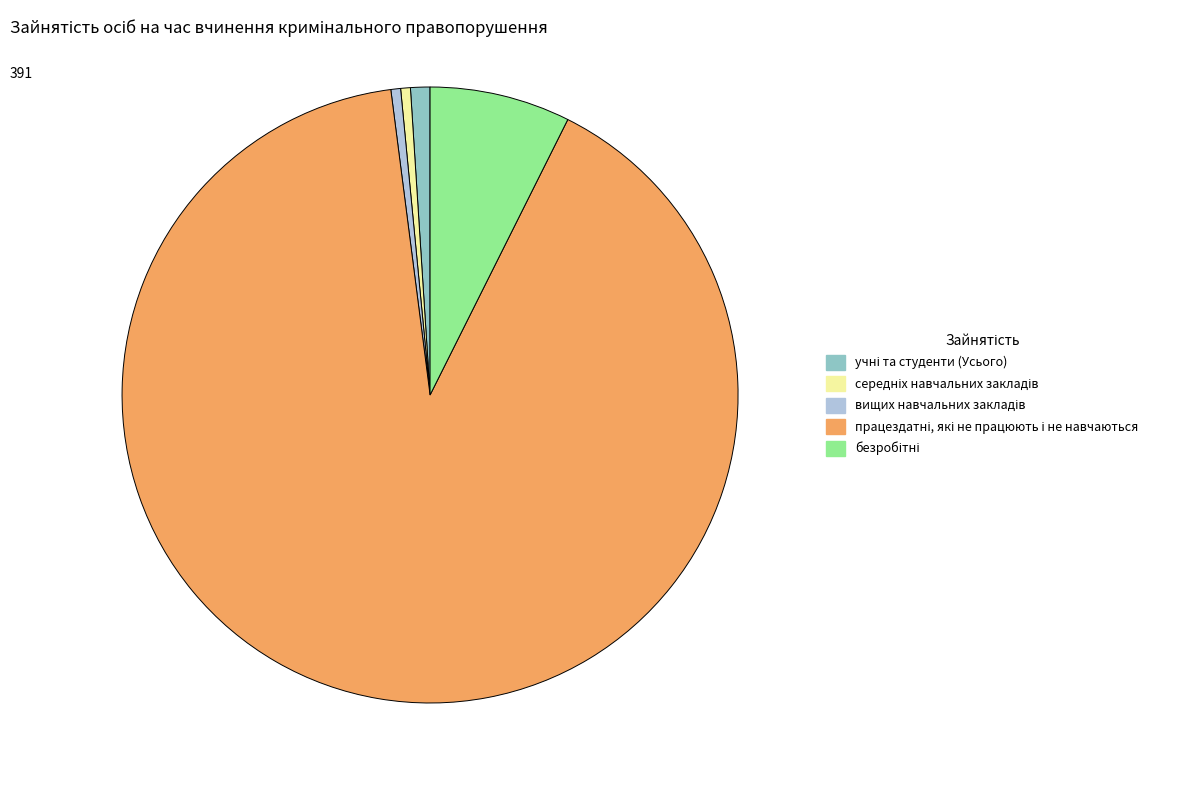

Does any single category account for the majority?

Yes